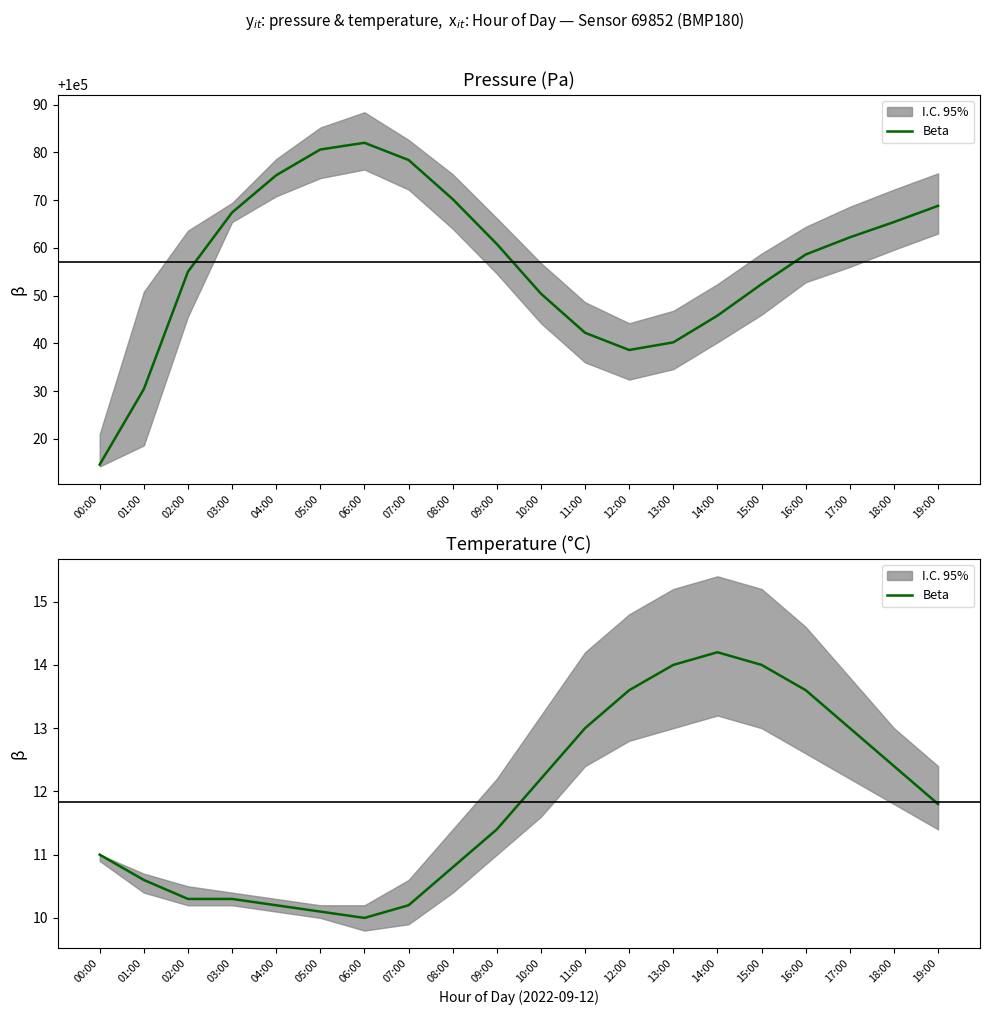

Reading left to right, extract all data points from this chart.

00:00=11.0	01:00=10.6	02:00=10.3	03:00=10.3	04:00=10.2	05:00=10.1	06:00=10.0	07:00=10.2	08:00=10.8	09:00=11.4	10:00=12.2	11:00=13.0	12:00=13.6	13:00=14.0	14:00=14.2	15:00=14.0	16:00=13.6	17:00=13.0	18:00=12.4	19:00=11.8